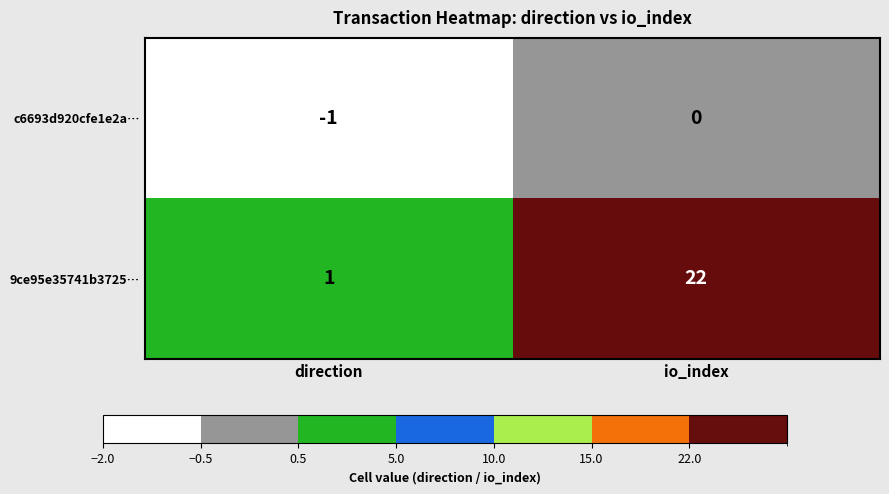

What is the difference between the highest and lowest values at direction?

2